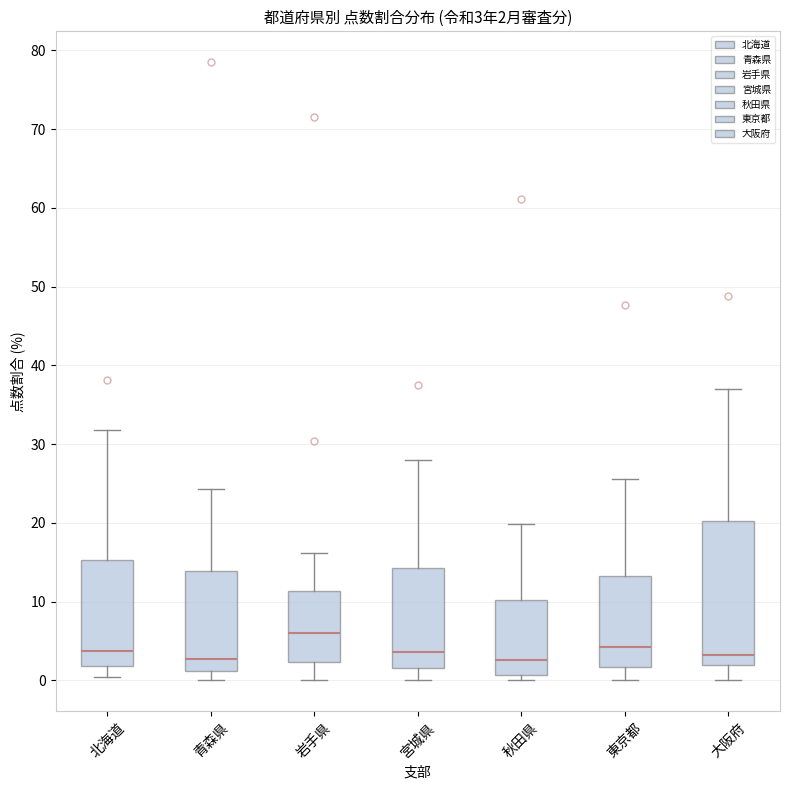

Comparing the boxes themselves (not the whiskers), which one is the tallest?

大阪府